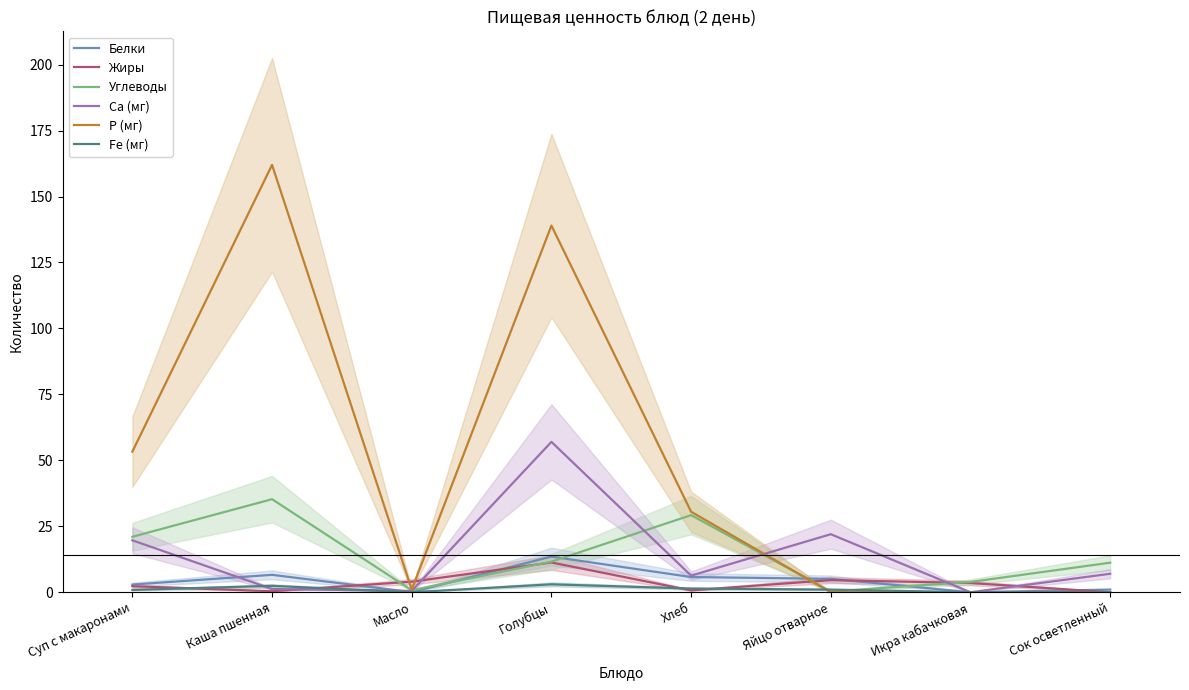

How many interior local valleys does the Ca (мг) series have?

3